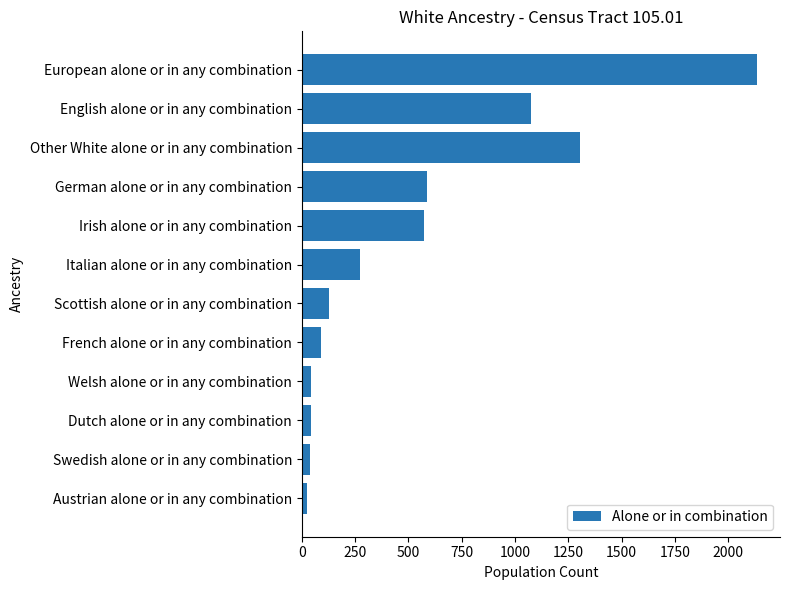

Is it true that the value at English alone or in any combination is 296?

False